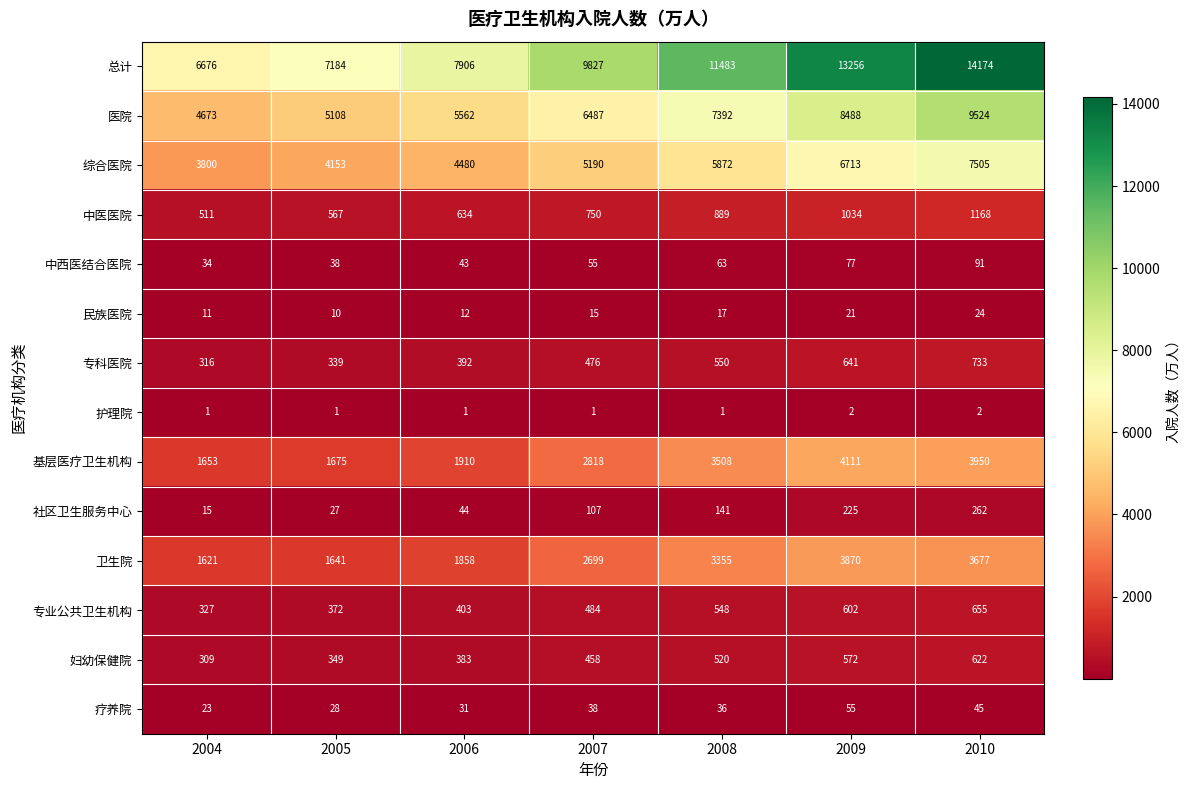

At how many categories does at least one series exceed 2464?

7